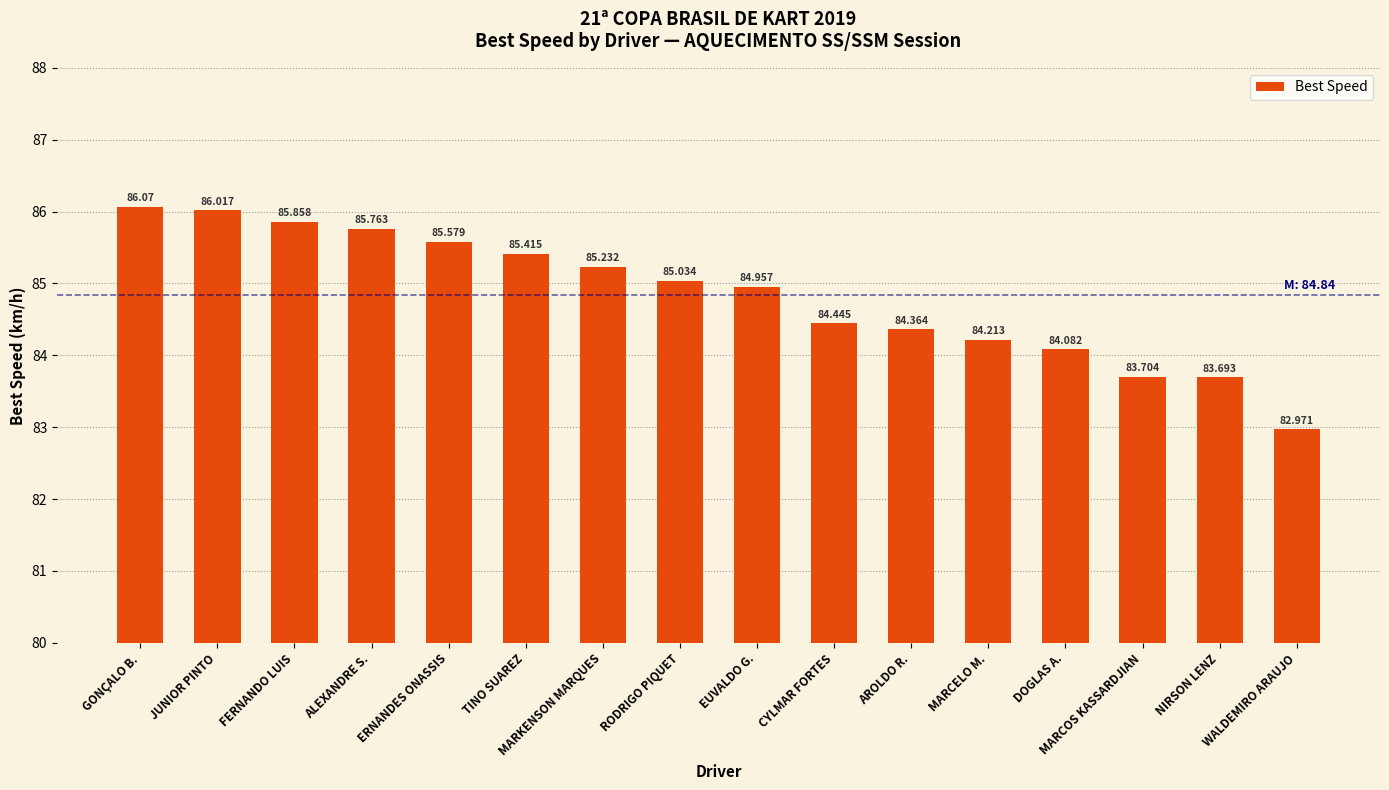

What is the average value?

84.8